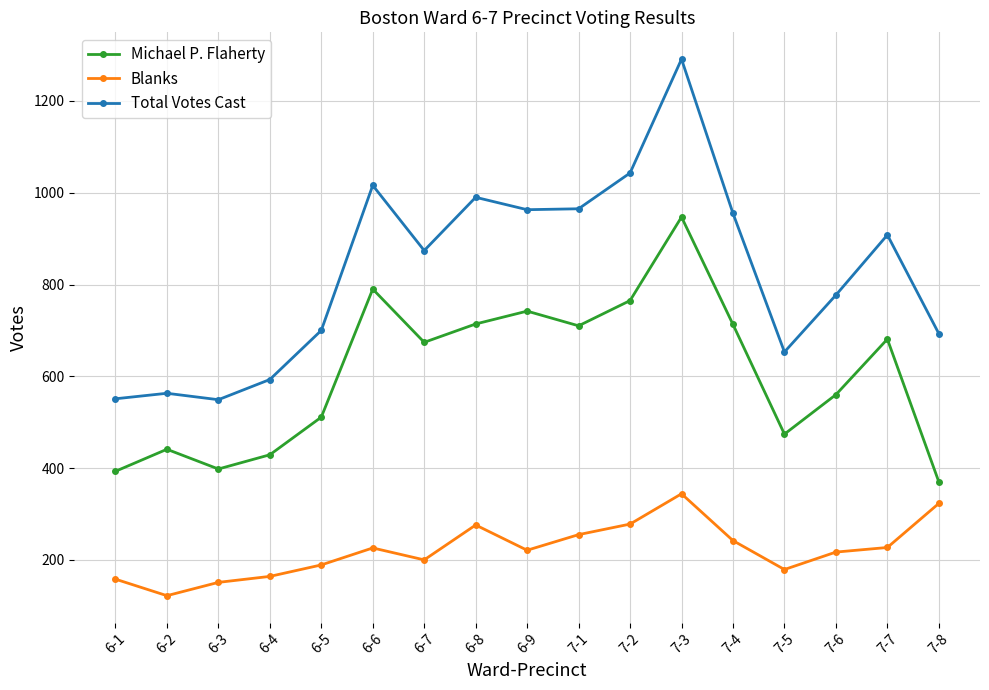

Where is the first local minimum for Total Votes Cast?

6-3